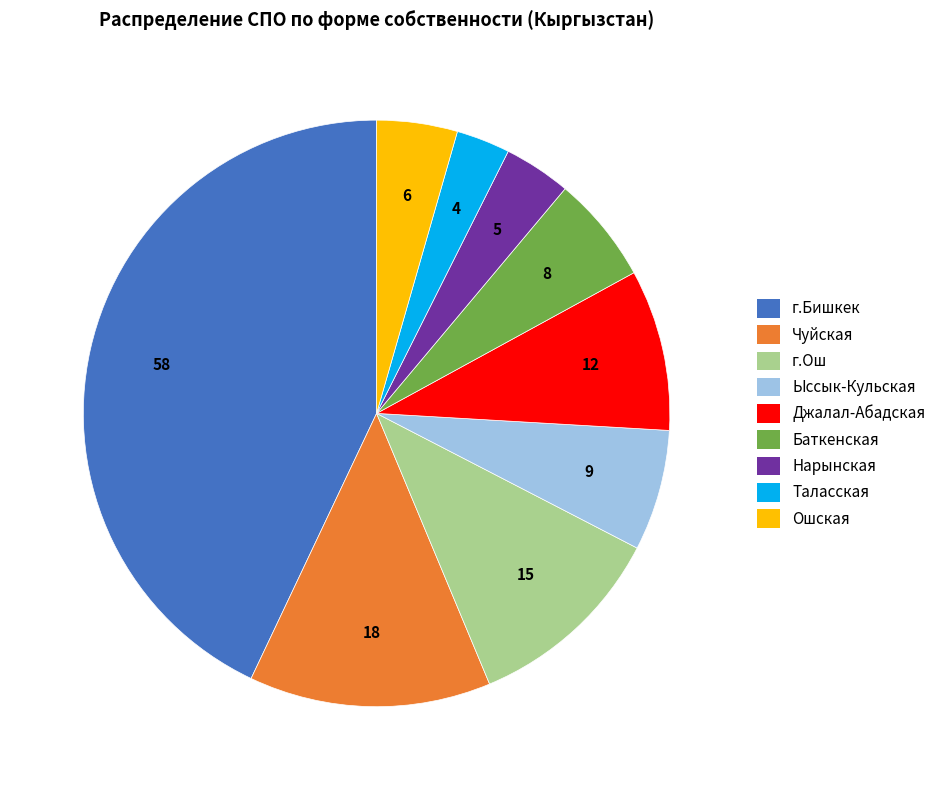

Does any single category account for the majority?

No